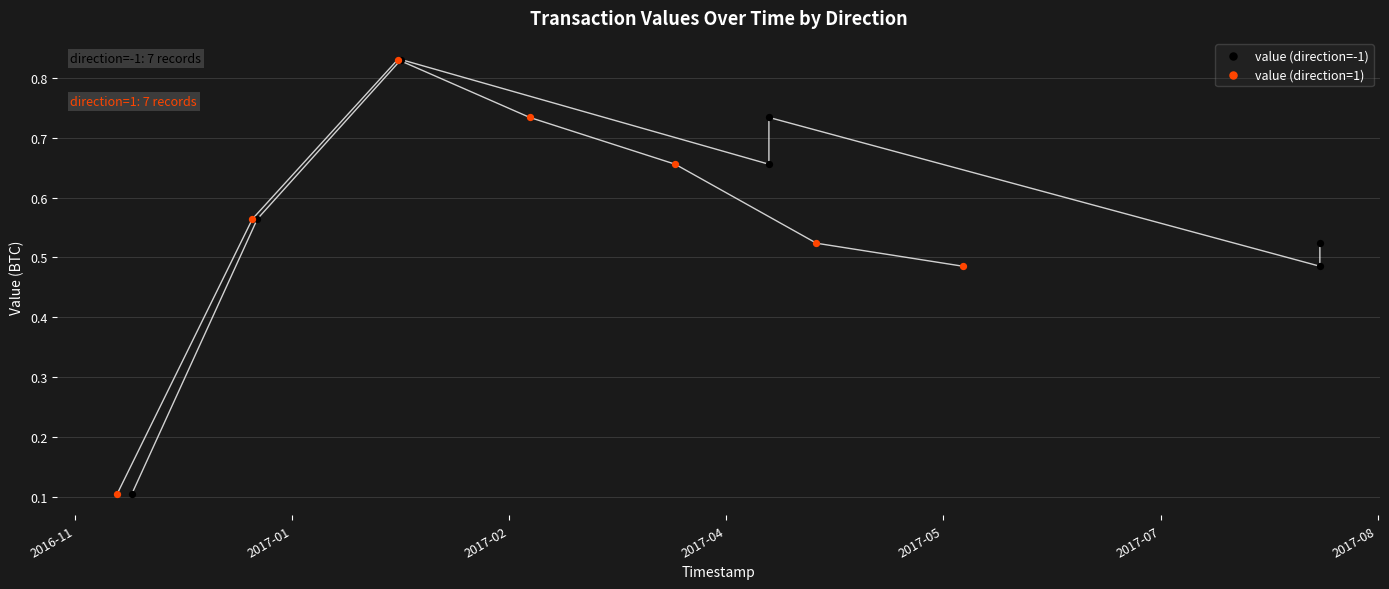

What are all the series names shown in the legend?

value (direction=-1), value (direction=1)